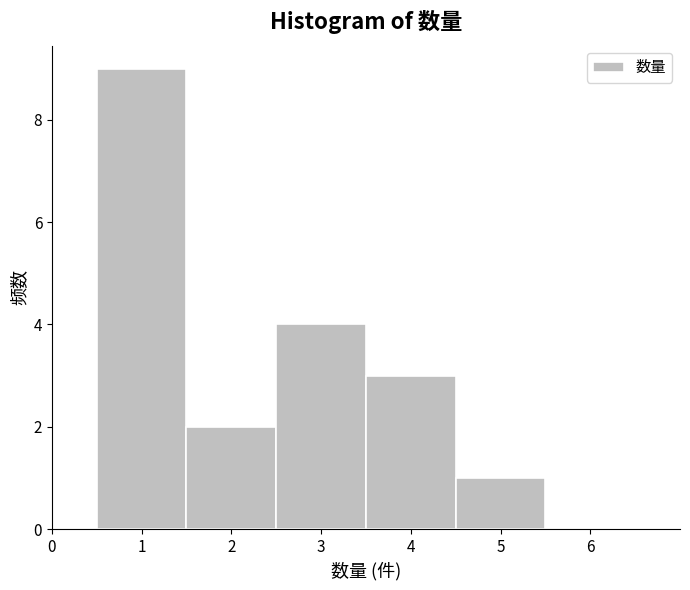

Which range on the x-axis has the tallest bar?

0.5 to 1.5